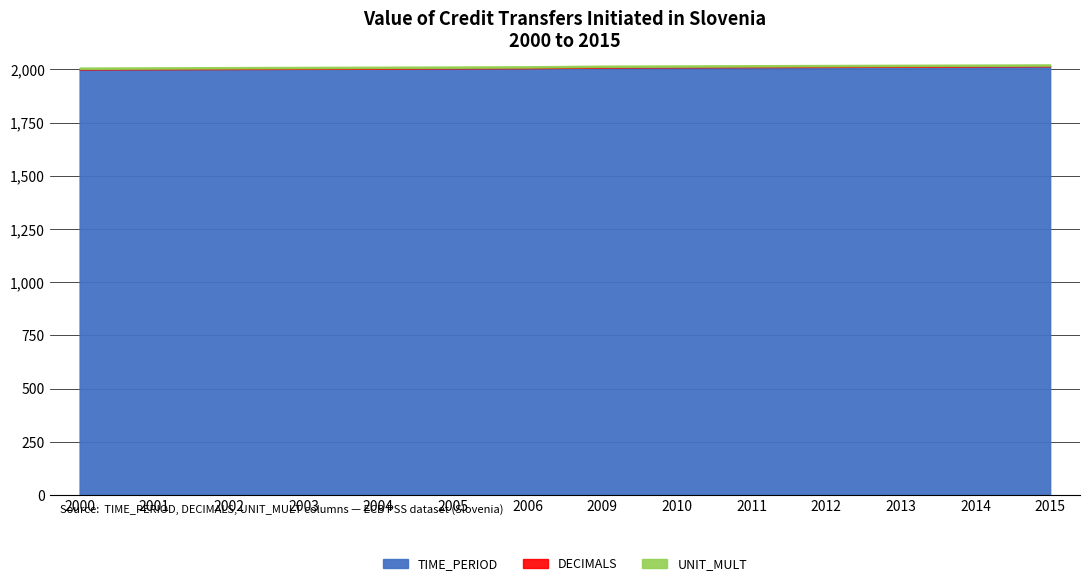

The value of UNIT_MULT at 2003 is 6. True or false?

True